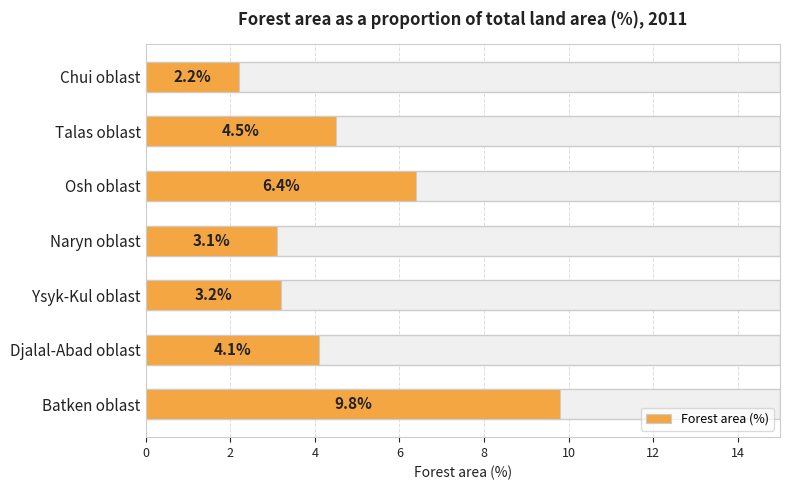

What is the smallest value displayed?

2.2